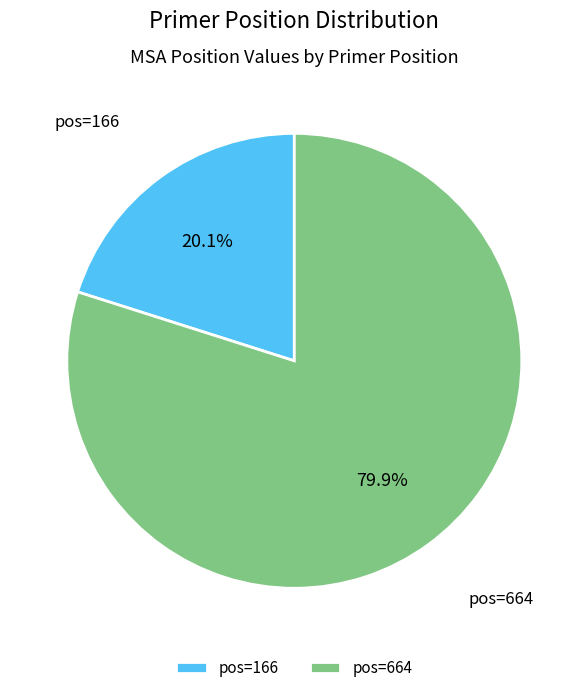

How many slices are in this pie chart?

2